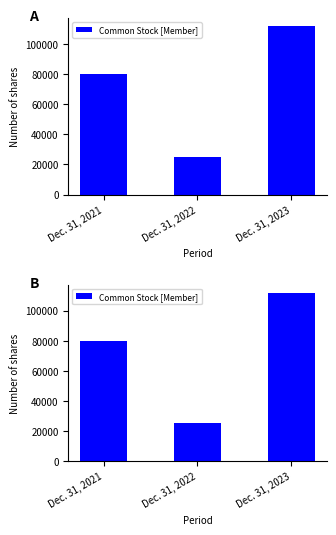

At which label is the value closest to 68402?

Dec. 31, 2021